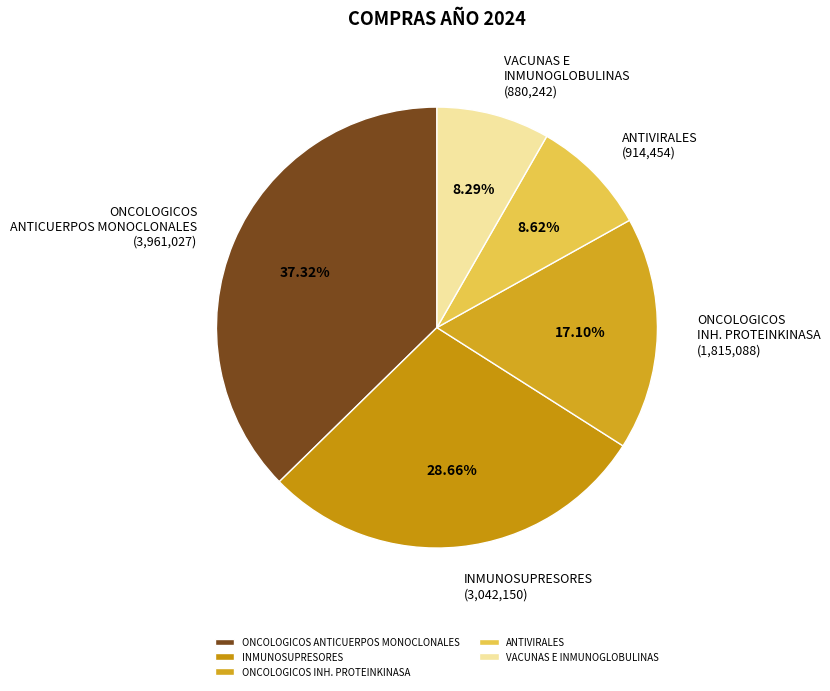

How much of the chart is everything except INMUNOSUPRESORES?

71.3%